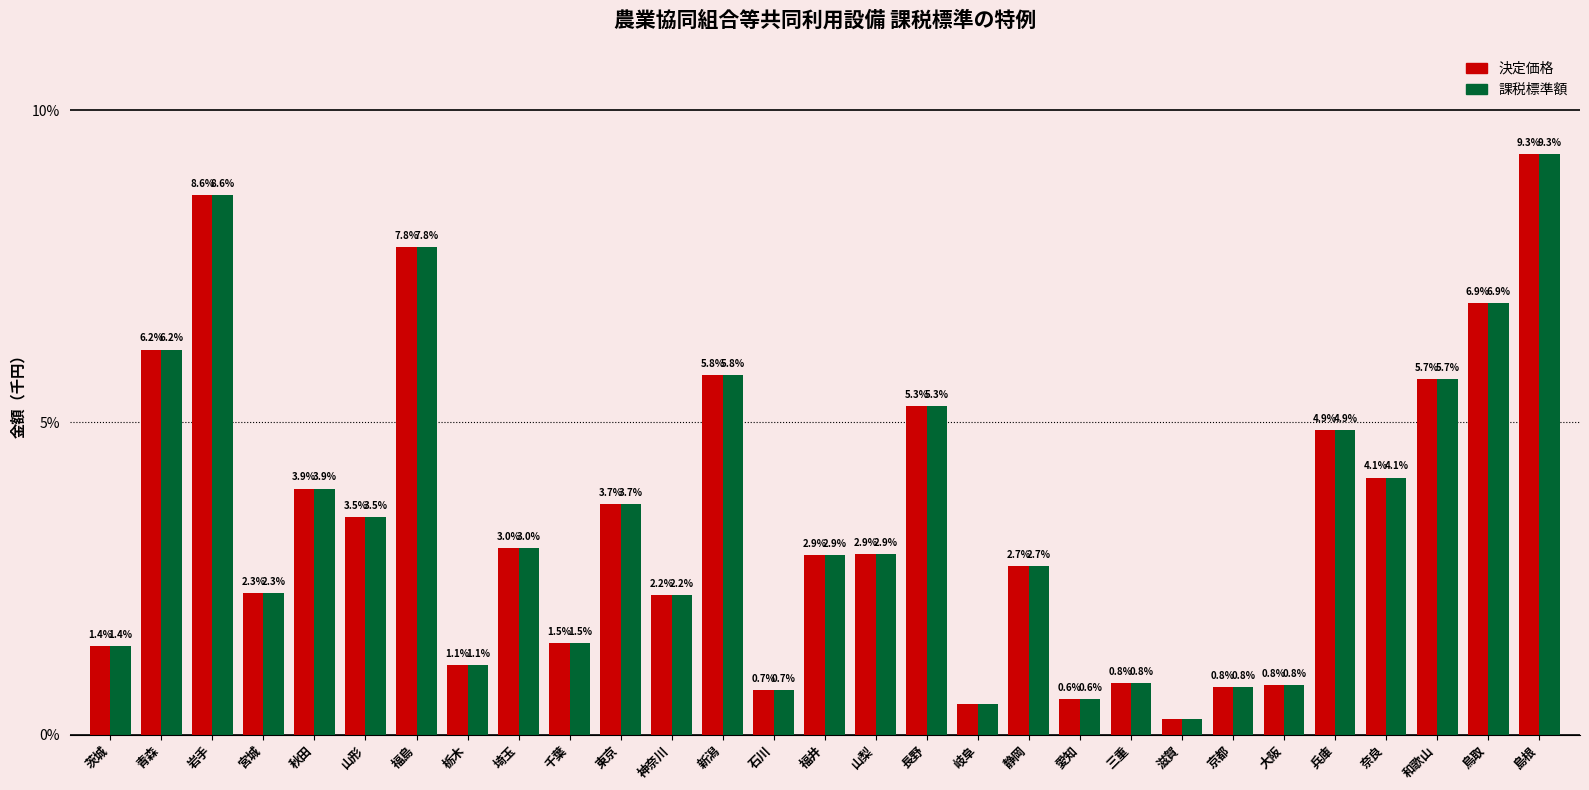

What is the difference between the 決定価格 values at 福島 and 神奈川?

5.6